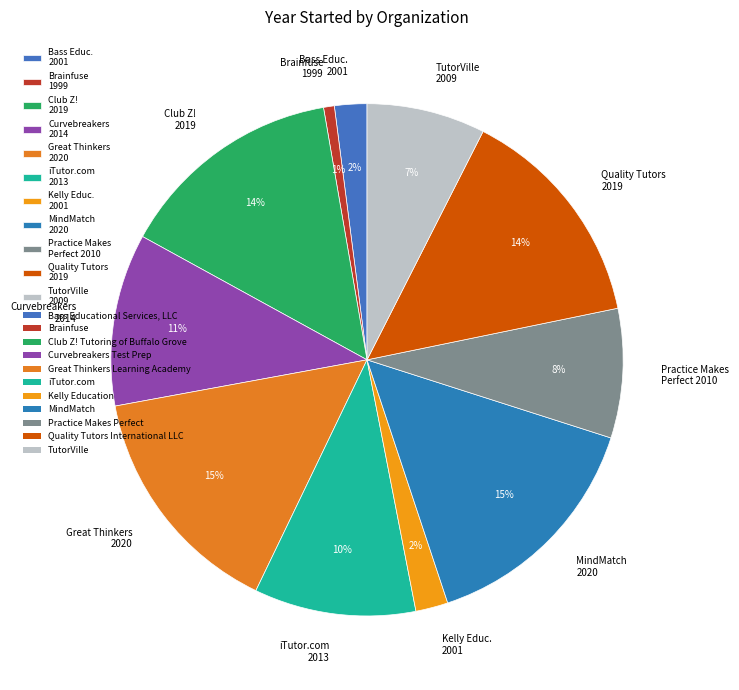

Which category has the smallest portion of the pie?

Brainfuse 1999